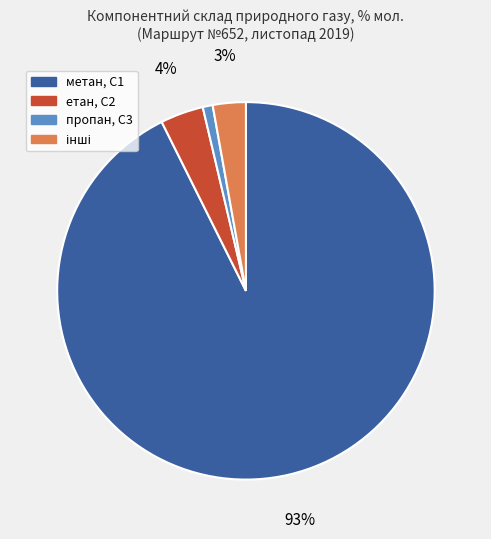

What is the majority slice?

метан, С1